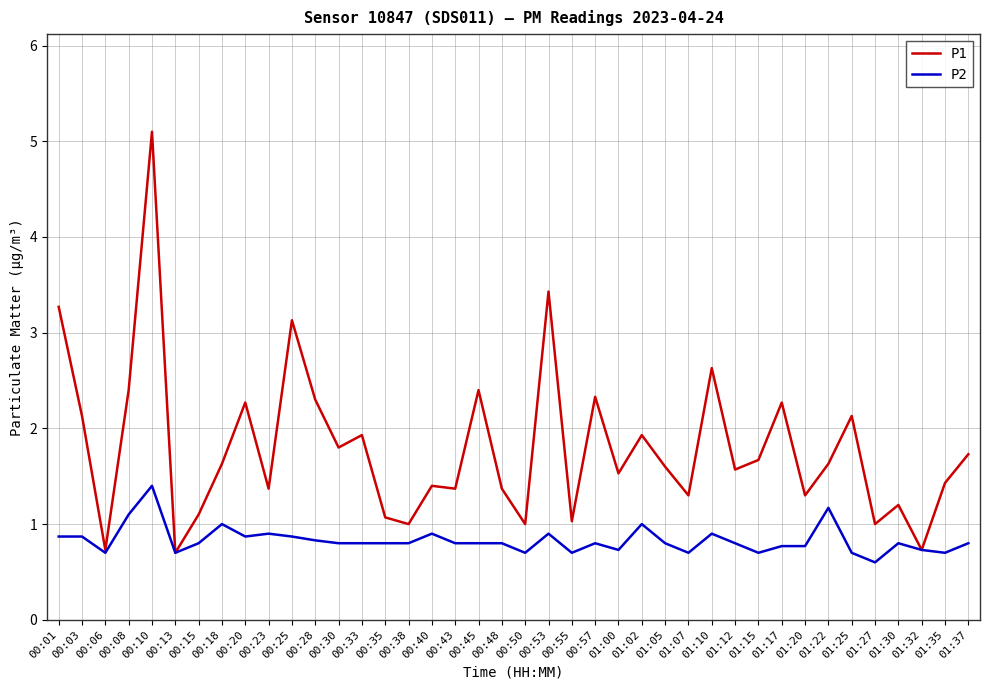

Is the value of P2 at 01:20 greater than the value of P1 at 01:00?

No